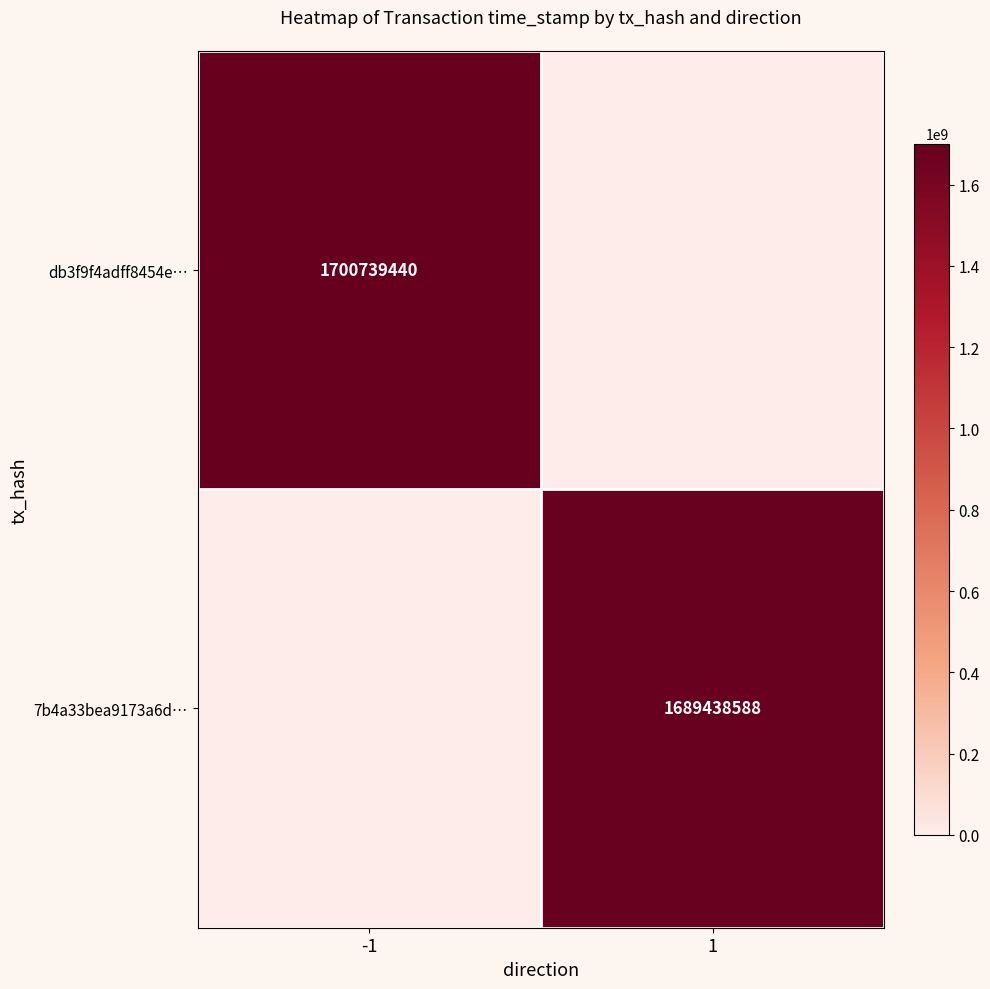

The value of 7b4a33bea9173a6d… at 1 is 2416700269. True or false?

False